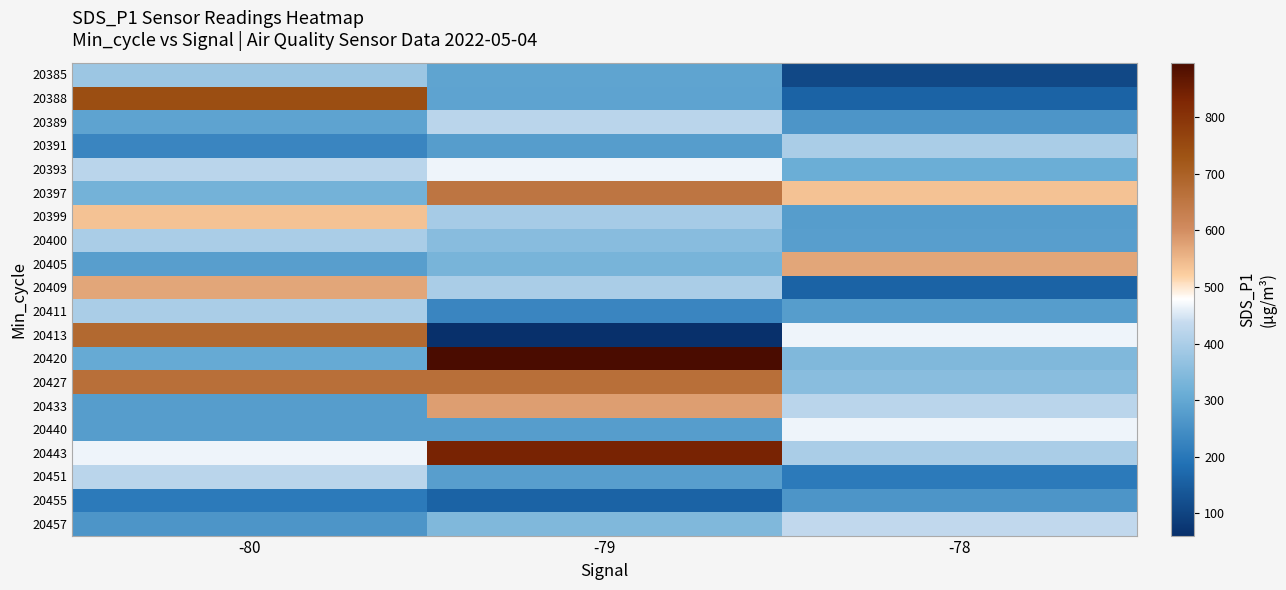

Reading left to right, extract all data points from this chart.

20385: -80=380.0	-79=292.1	-78=109.3
20388: -80=744.5	-79=290.1	-78=160.3
20389: -80=290.1	-79=420.9	-78=261.6
20391: -80=229.8	-79=276.8	-78=399.6
20393: -80=420.9	-79=466.5	-78=312.3
20397: -80=323.9	-79=652.2	-78=536.3
20399: -80=536.3	-79=392.2	-78=277.5
20400: -80=399.6	-79=351.2	-78=280.1
20405: -80=280.1	-79=330.9	-78=571.5
20409: -80=571.5	-79=399.3	-78=160.3
20411: -80=399.3	-79=229.8	-78=276.9
20413: -80=681.7	-79=60.5	-78=466.8
20420: -80=304.1	-79=896.5	-78=341.0
20427: -80=667.4	-79=667.4	-78=354.2
20433: -80=277.5	-79=581.0	-78=421.2
20440: -80=276.9	-79=276.8	-78=466.5
20443: -80=466.8	-79=836.1	-78=399.3
20451: -80=421.2	-79=280.1	-78=206.6
20455: -80=206.6	-79=160.3	-78=261.6
20457: -80=261.6	-79=341.0	-78=430.6